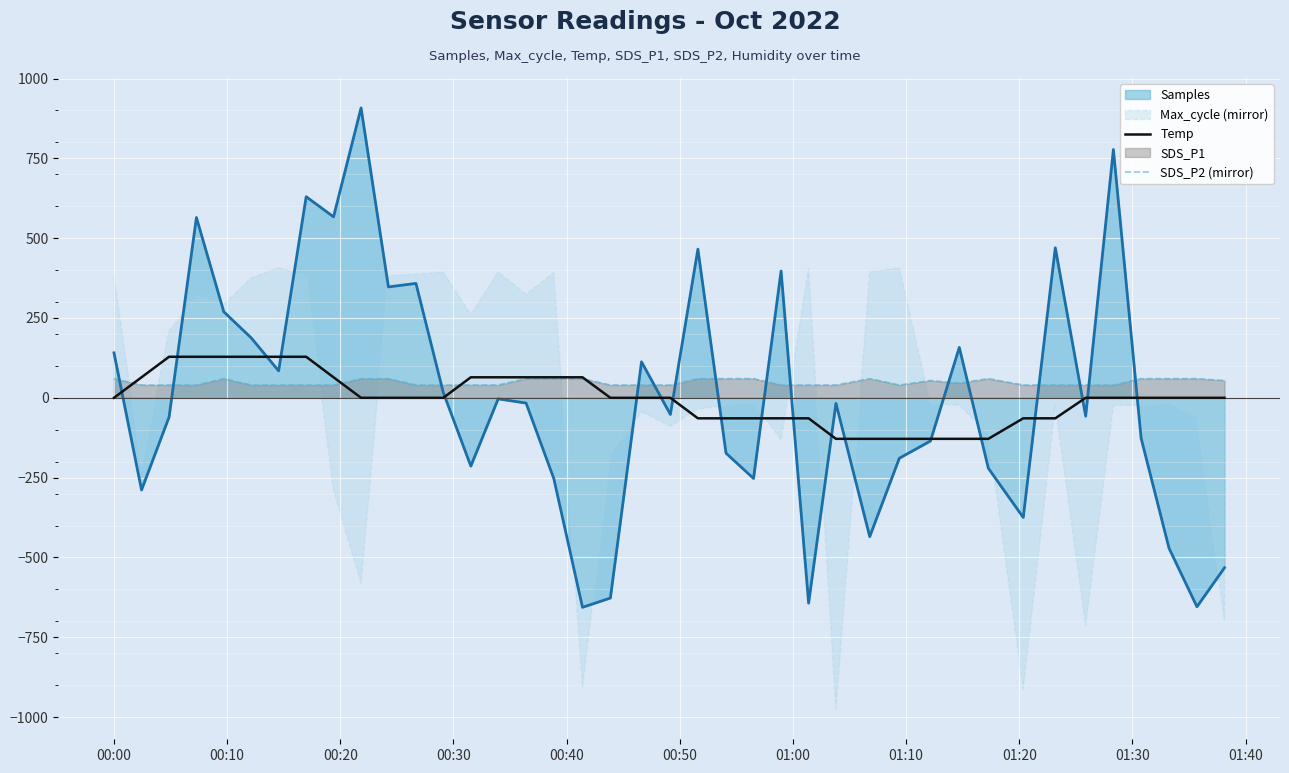

True or false: SDS_P2 (mirror) and Samples cross at least once.

True